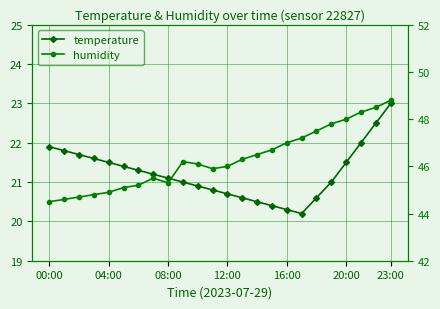

What position from the left is 00:00?

1